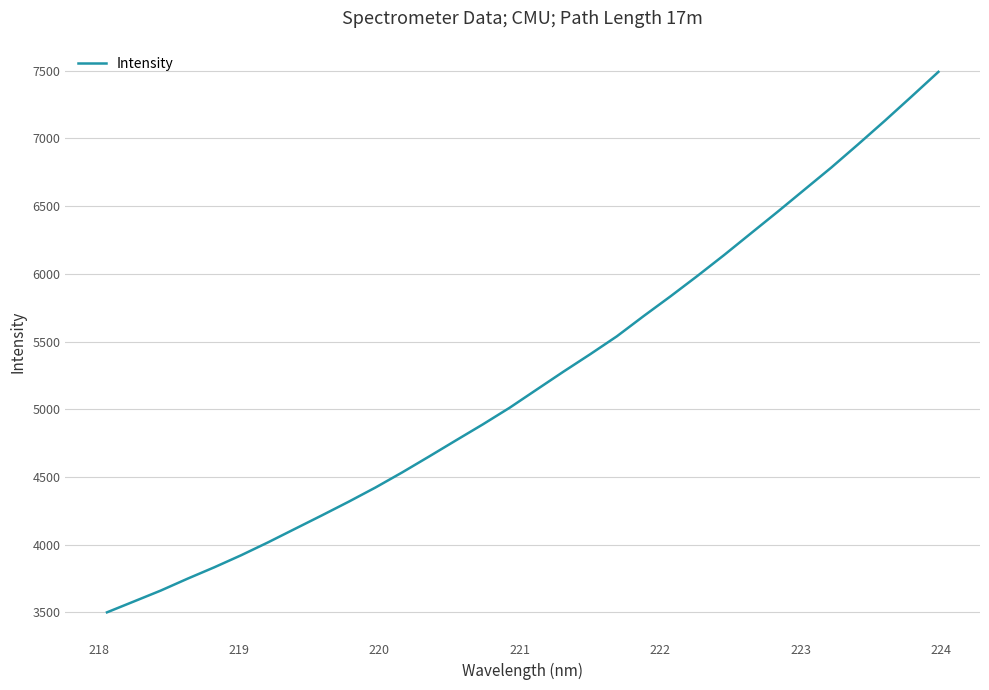

What is the difference between the maximum and minimum values?

3991.4